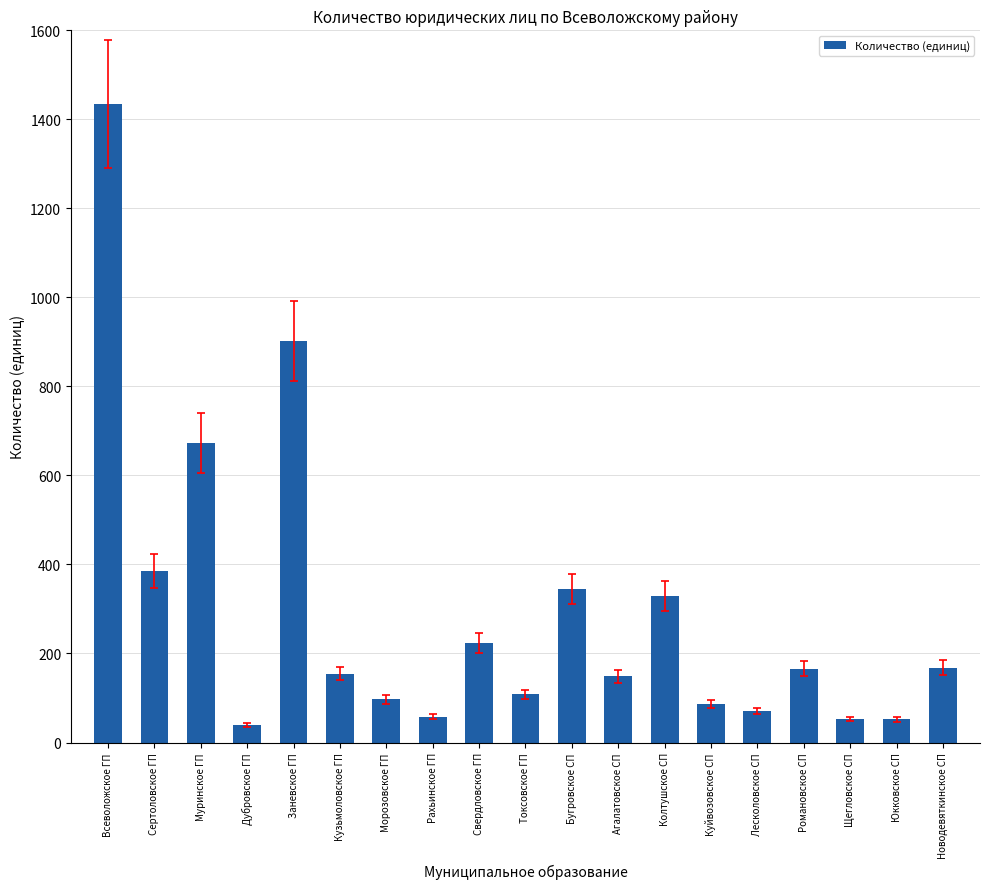

The value at Щегловское СП is 53. True or false?

True